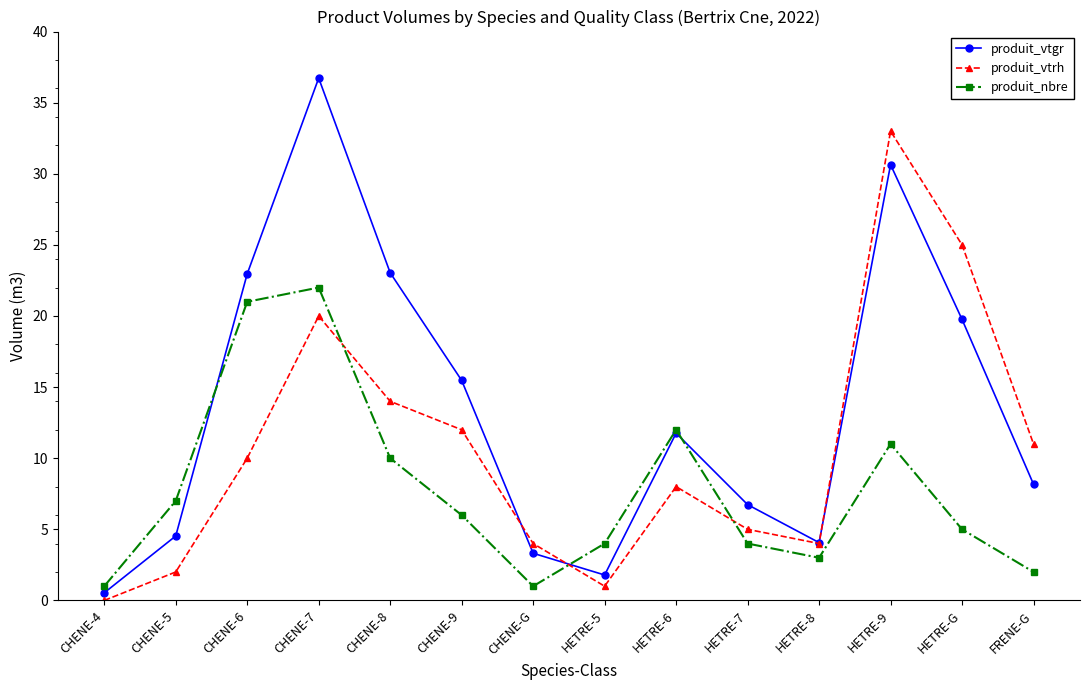

Which series has the widest spread of values?

produit_vtgr